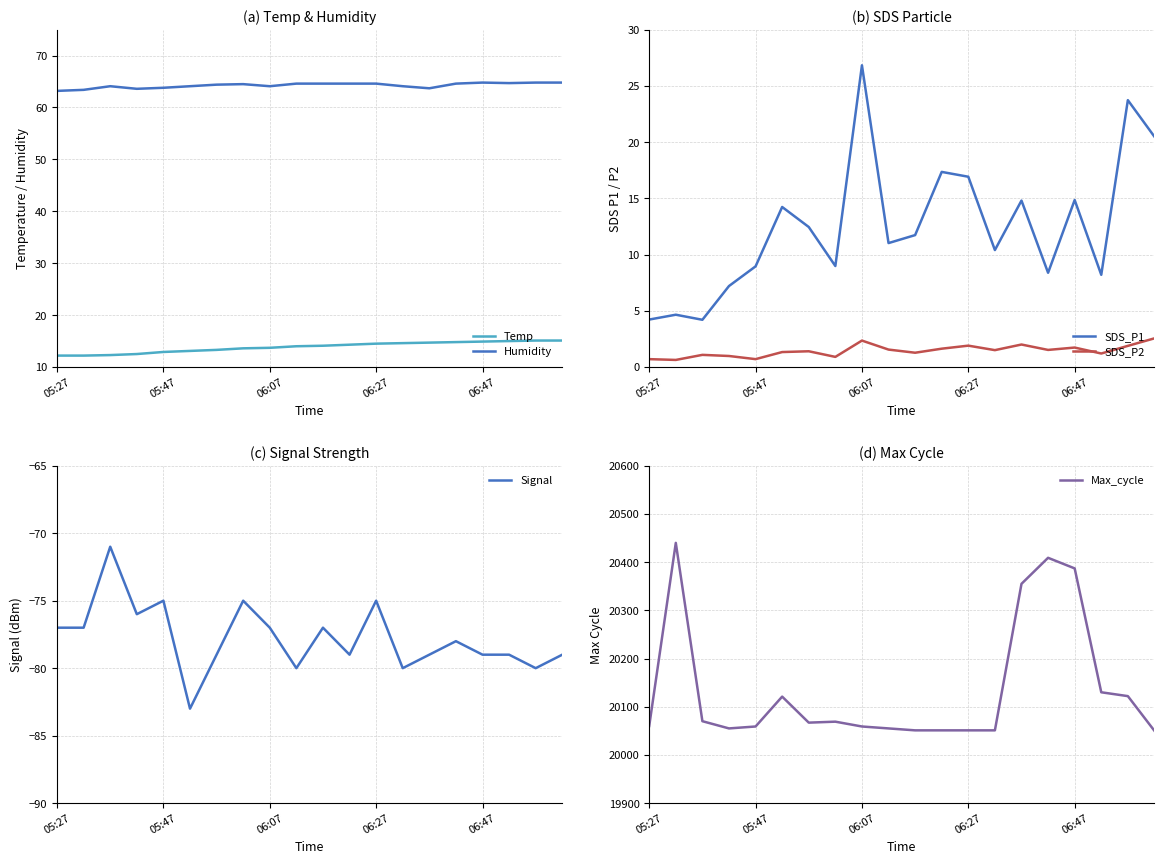

The value of SDS_P2 at 06:47 is 1.7. True or false?

True